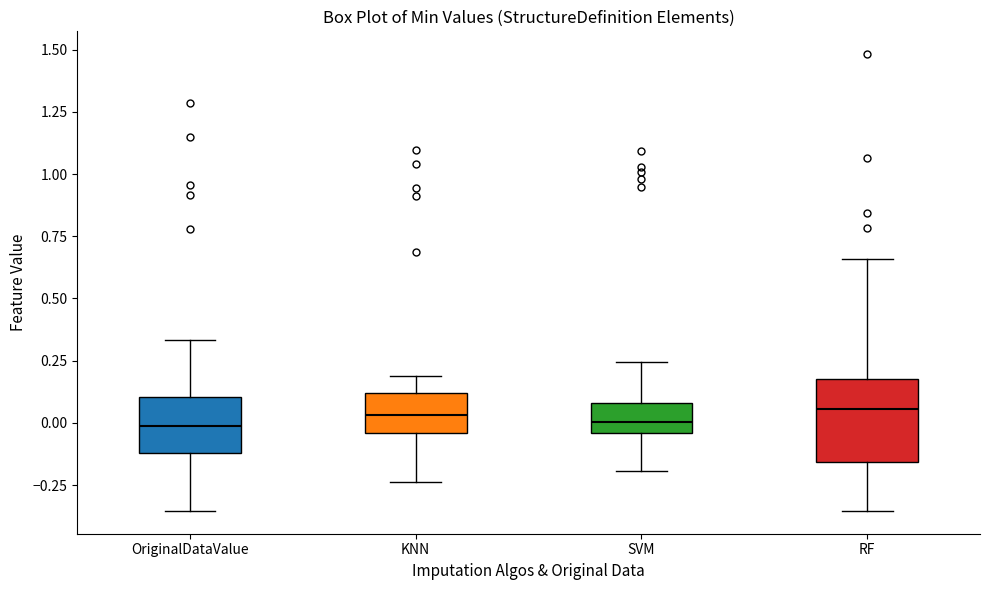

Reading left to right, read every box against the y-axis: the position of its median line, the range the box covers, and the ends of its whiskers. The values are not printed on the chart, so give them approximately, as read against the axis.

OriginalDataValue: median 0.00, box -0.10 to 0.10, whiskers -0.35 to 0.35
KNN: median 0.05, box -0.05 to 0.10, whiskers -0.25 to 0.20
SVM: median 0.00, box -0.05 to 0.10, whiskers -0.20 to 0.25
RF: median 0.05, box -0.15 to 0.20, whiskers -0.35 to 0.65